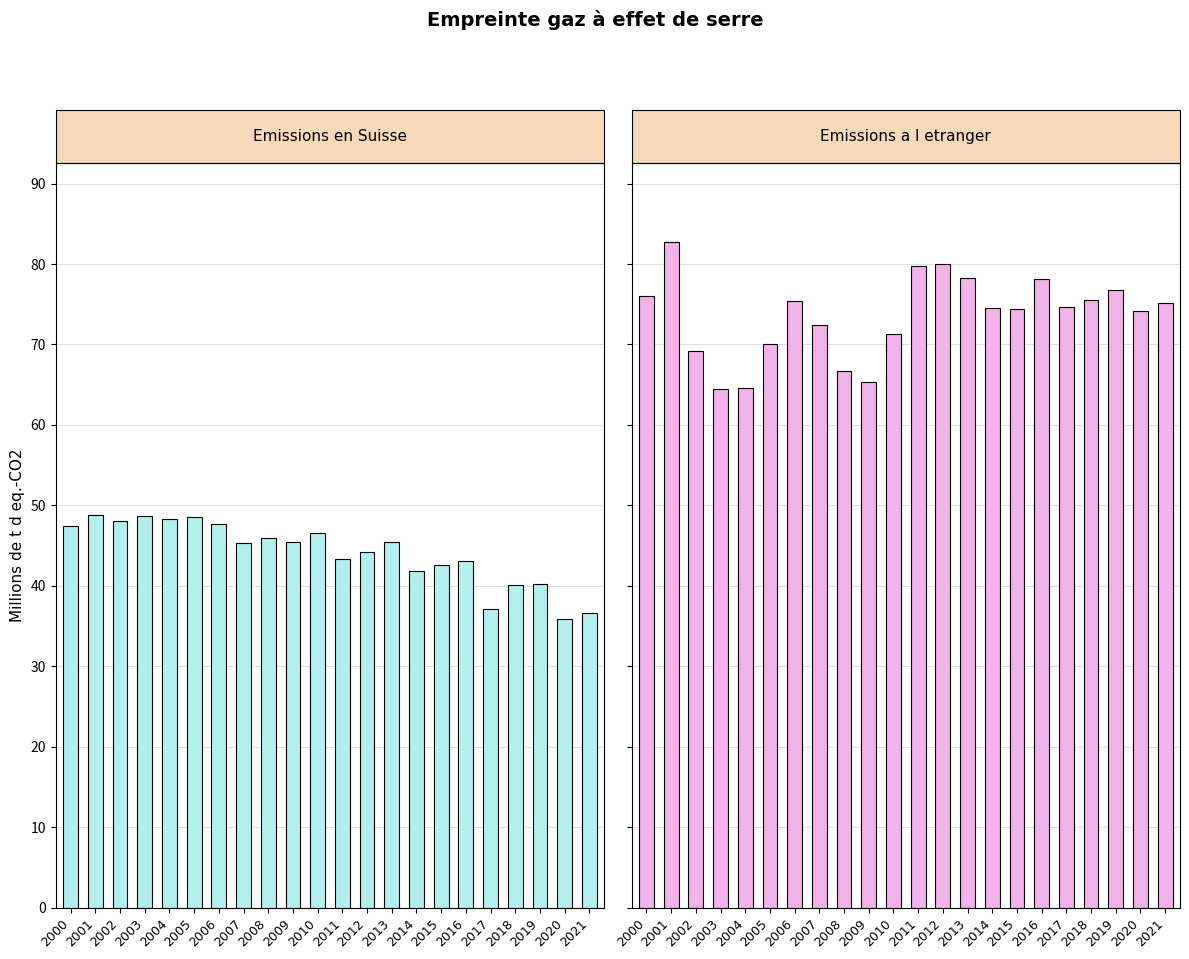

At which category does the chart reach its minimum across all series?

2020